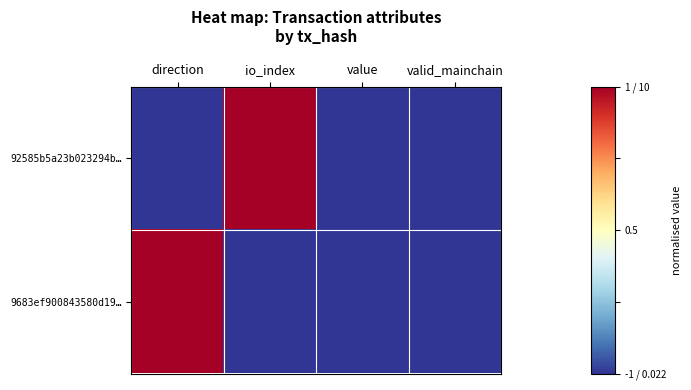

Which series has the largest range (max minus min)?

92585b5a23b023294b…